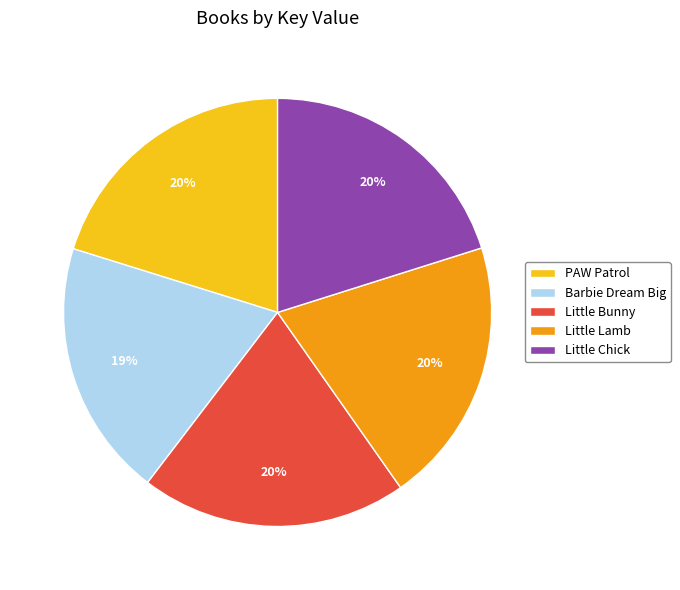

The Little Lamb slice represents 10% of the pie. True or false?

False